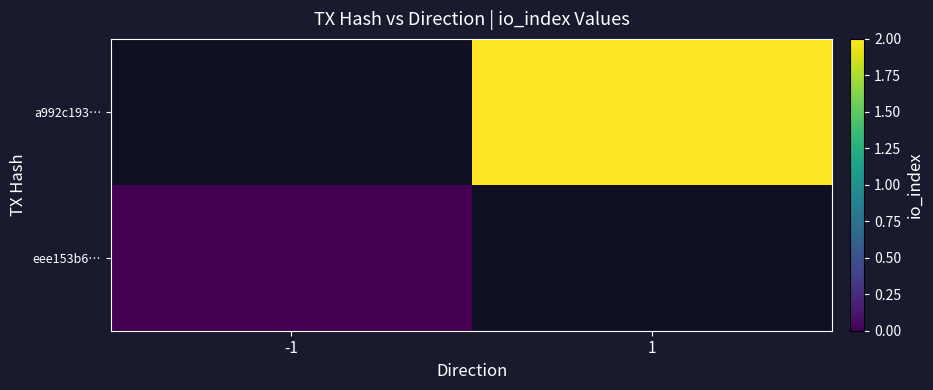

True or false: a992c193… has a value of 2.7 at 1.

False